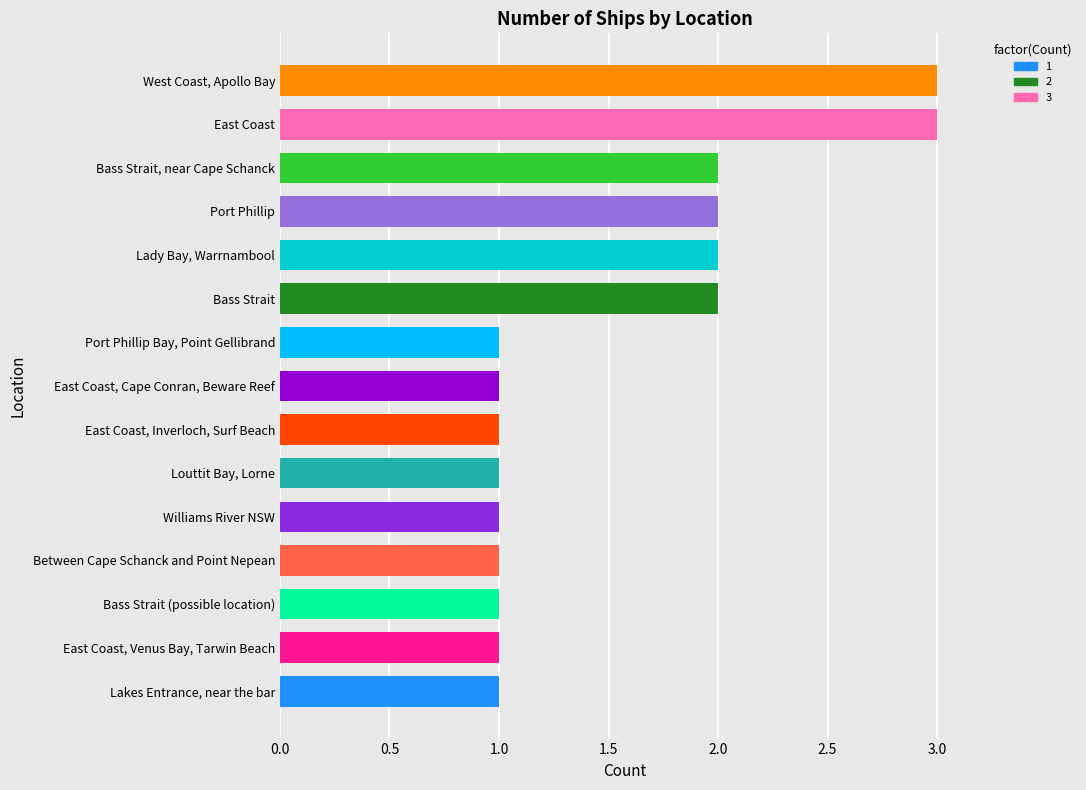

What is the sum of all values?

23